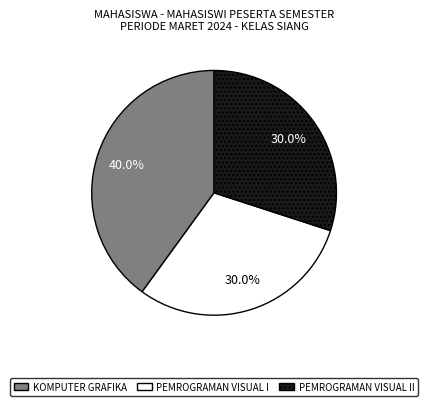

Is there a majority slice in this chart?

No